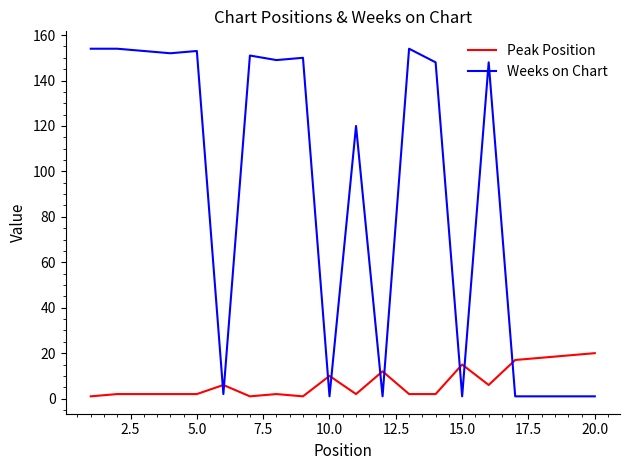

Rank the series by their maximum value, from lowest to highest.

Peak Position, Weeks on Chart